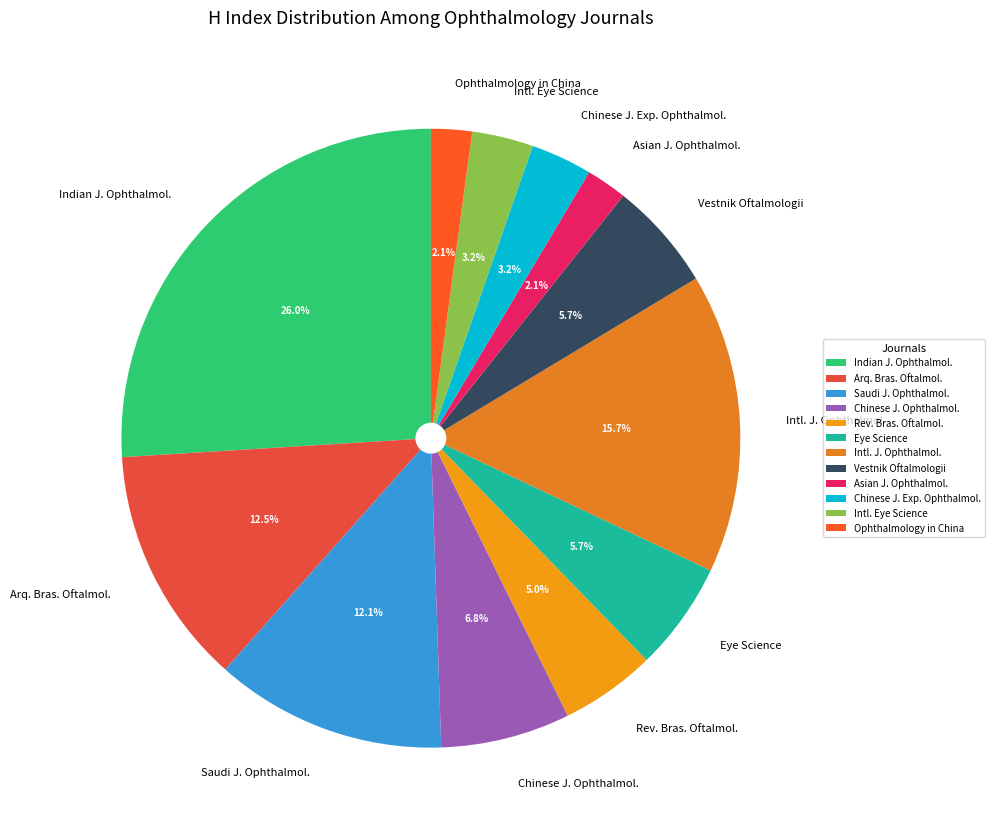

What is the largest slice in the pie chart?

Indian J. Ophthalmol.